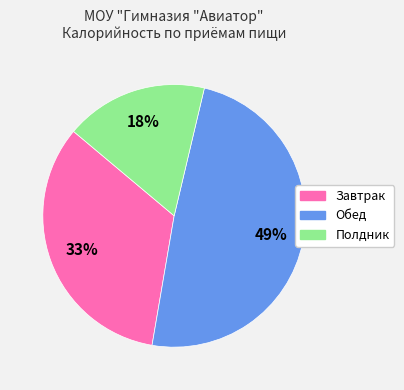

How many slices are in this pie chart?

3